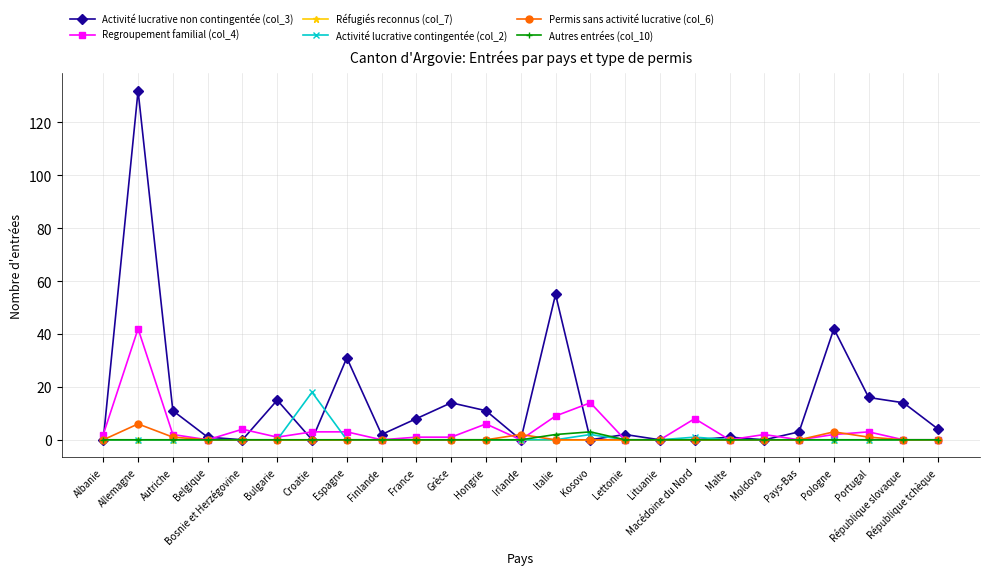

Reading left to right, what are all the values shown in this chart?

Activité lucrative non contingentée (col_3): Albanie=0	Allemagne=132	Autriche=11	Belgique=1	Bosnie et Herzégovine=0	Bulgarie=15	Croatie=0	Espagne=31	Finlande=2	France=8	Grèce=14	Hongrie=11	Irlande=0	Italie=55	Kosovo=0	Lettonie=2	Lituanie=0	Macédoine du Nord=0	Malte=1	Moldova=0	Pays-Bas=3	Pologne=42	Portugal=16	République slovaque=14	République tchèque=4
Regroupement familial (col_4): Albanie=2	Allemagne=42	Autriche=2	Belgique=0	Bosnie et Herzégovine=4	Bulgarie=1	Croatie=3	Espagne=3	Finlande=0	France=1	Grèce=1	Hongrie=6	Irlande=0	Italie=9	Kosovo=14	Lettonie=0	Lituanie=0	Macédoine du Nord=8	Malte=0	Moldova=2	Pays-Bas=0	Pologne=2	Portugal=3	République slovaque=0	République tchèque=0
Réfugiés reconnus (col_7): Albanie=0	Allemagne=0	Autriche=0	Belgique=0	Bosnie et Herzégovine=0	Bulgarie=0	Croatie=0	Espagne=0	Finlande=0	France=0	Grèce=0	Hongrie=0	Irlande=0	Italie=0	Kosovo=0	Lettonie=0	Lituanie=0	Macédoine du Nord=0	Malte=0	Moldova=0	Pays-Bas=0	Pologne=0	Portugal=0	République slovaque=0	République tchèque=0
Activité lucrative contingentée (col_2): Albanie=0	Allemagne=0	Autriche=0	Belgique=0	Bosnie et Herzégovine=0	Bulgarie=0	Croatie=18	Espagne=0	Finlande=0	France=0	Grèce=0	Hongrie=0	Irlande=0	Italie=0	Kosovo=2	Lettonie=0	Lituanie=0	Macédoine du Nord=1	Malte=0	Moldova=0	Pays-Bas=0	Pologne=0	Portugal=0	République slovaque=0	République tchèque=0
Permis sans activité lucrative (col_6): Albanie=0	Allemagne=6	Autriche=1	Belgique=0	Bosnie et Herzégovine=0	Bulgarie=0	Croatie=0	Espagne=0	Finlande=0	France=0	Grèce=0	Hongrie=0	Irlande=2	Italie=0	Kosovo=0	Lettonie=0	Lituanie=0	Macédoine du Nord=0	Malte=0	Moldova=0	Pays-Bas=0	Pologne=3	Portugal=1	République slovaque=0	République tchèque=0
Autres entrées (col_10): Albanie=0	Allemagne=0	Autriche=0	Belgique=0	Bosnie et Herzégovine=0	Bulgarie=0	Croatie=0	Espagne=0	Finlande=0	France=0	Grèce=0	Hongrie=0	Irlande=0	Italie=2	Kosovo=3	Lettonie=0	Lituanie=0	Macédoine du Nord=0	Malte=0	Moldova=0	Pays-Bas=0	Pologne=0	Portugal=0	République slovaque=0	République tchèque=0